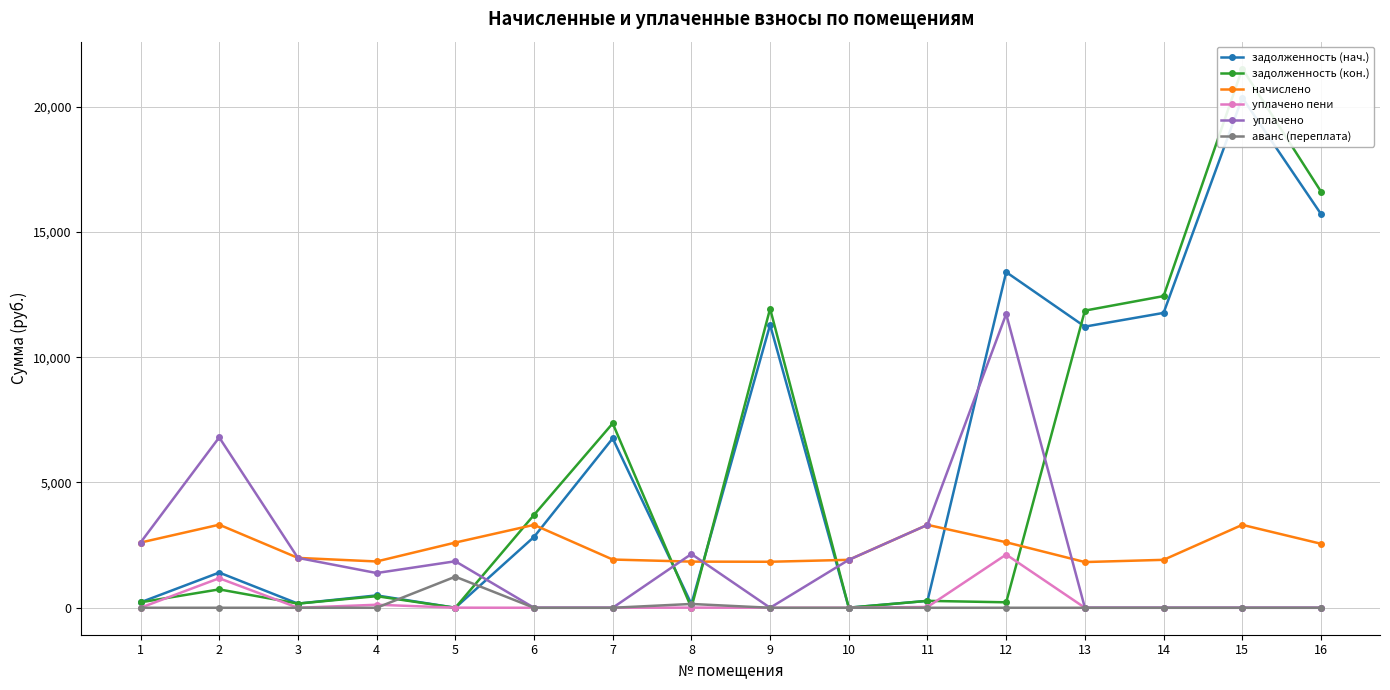

What is the highest value of the уплачено пени series?

2123.4